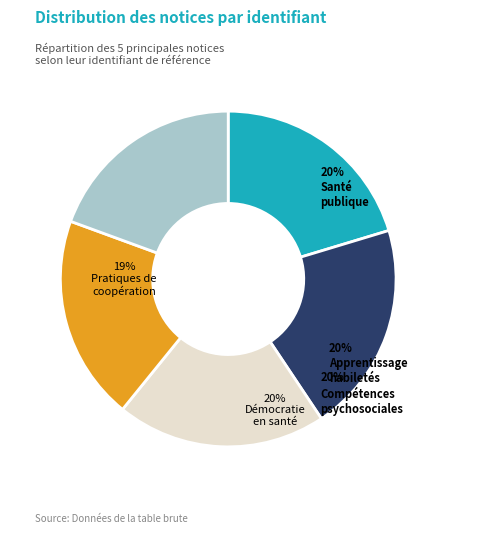

What is the ratio of the value at Pratiques de coopération to the value at Démocratie en santé?

1.0